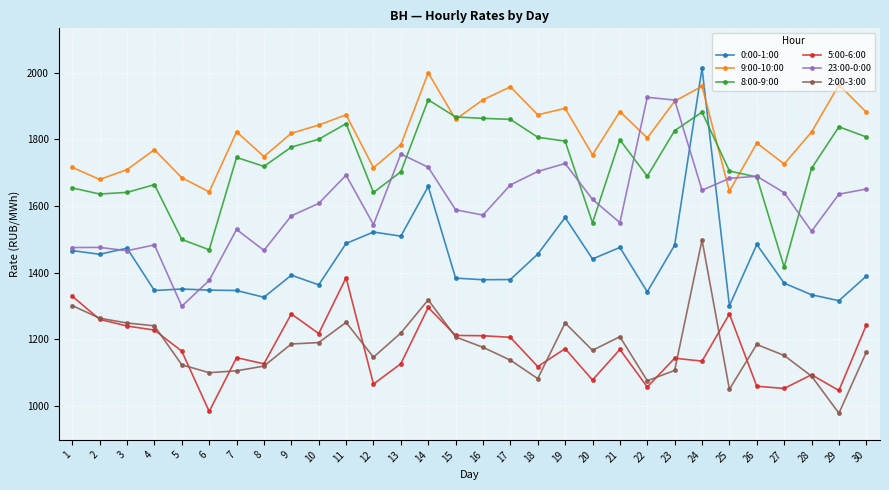

What is the value of the 0:00-1:00 point at the 27th from the left?

1368.4